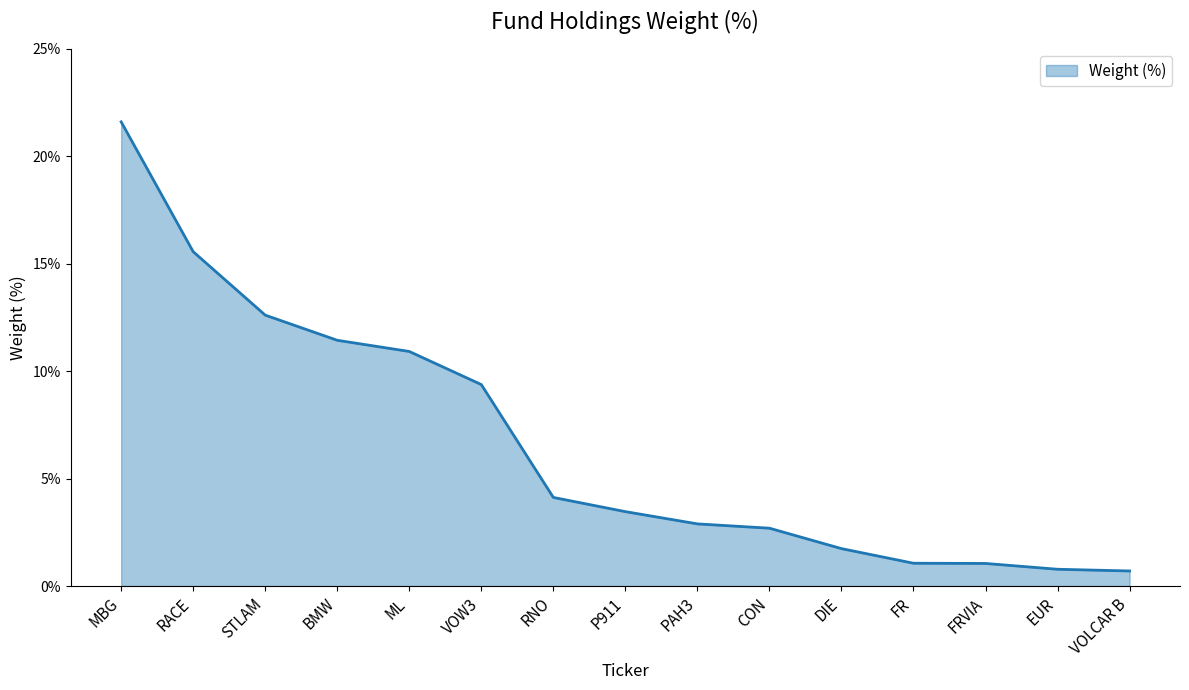

What is the approximate value at FRVIA?

1.1